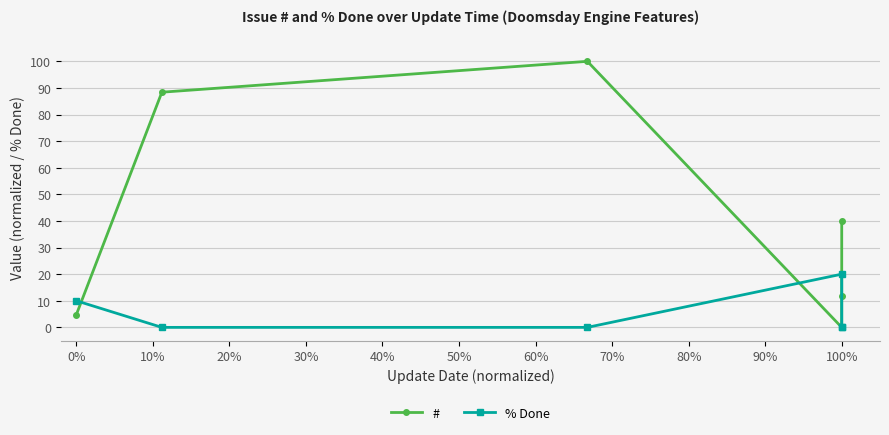

At how many categories does at least one series exceed 51?

2